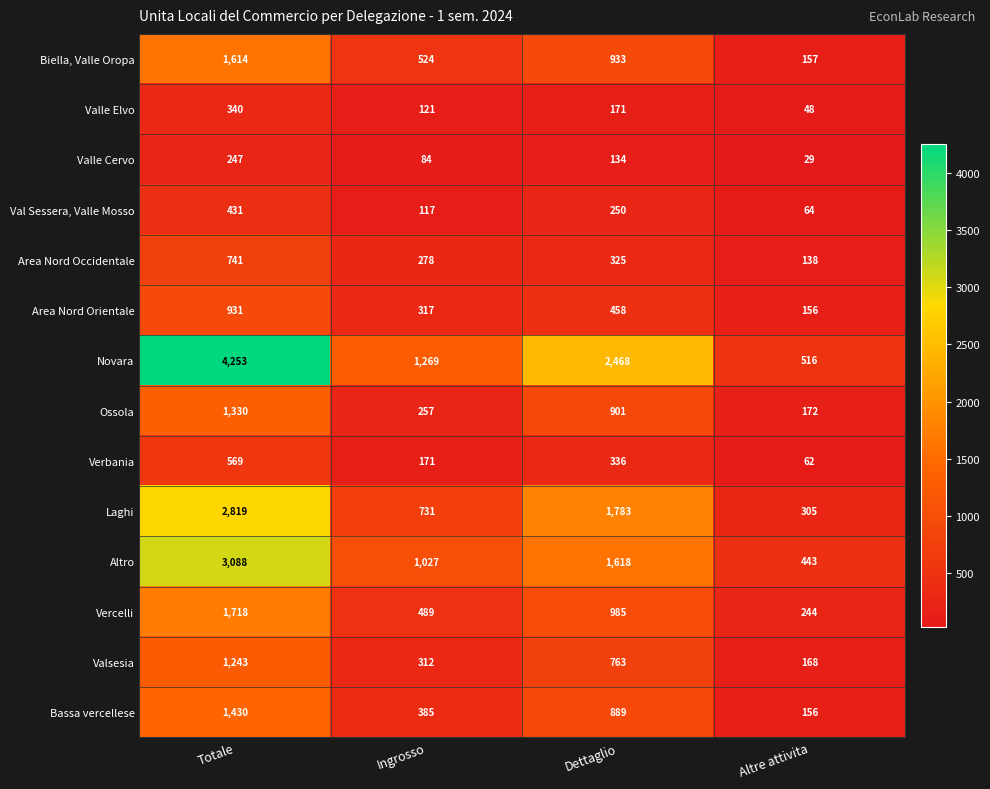

How many data points does each series have?

4